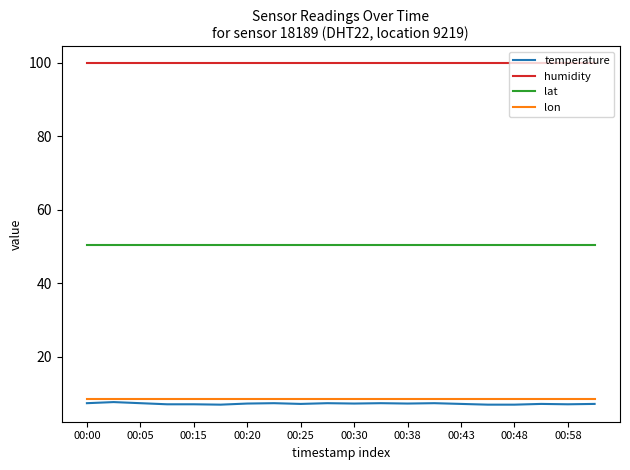

What is the lowest value of the temperature series?

6.9